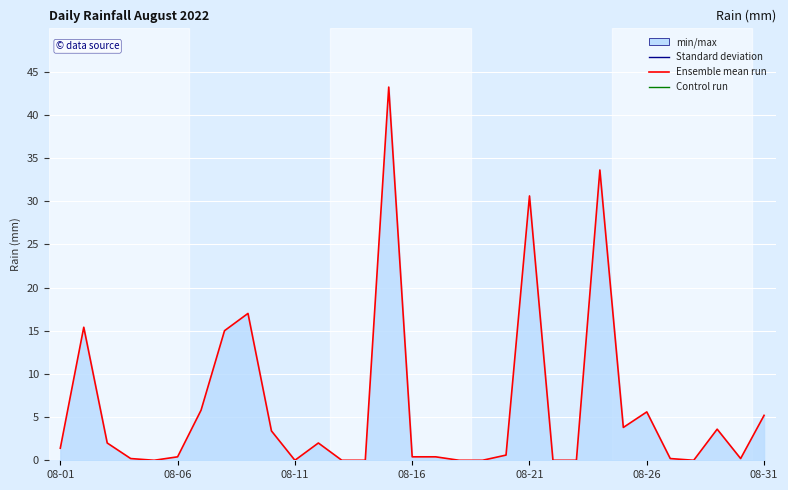

How many points are lower than both their immediate neighbors (excluding endpoints)?

5